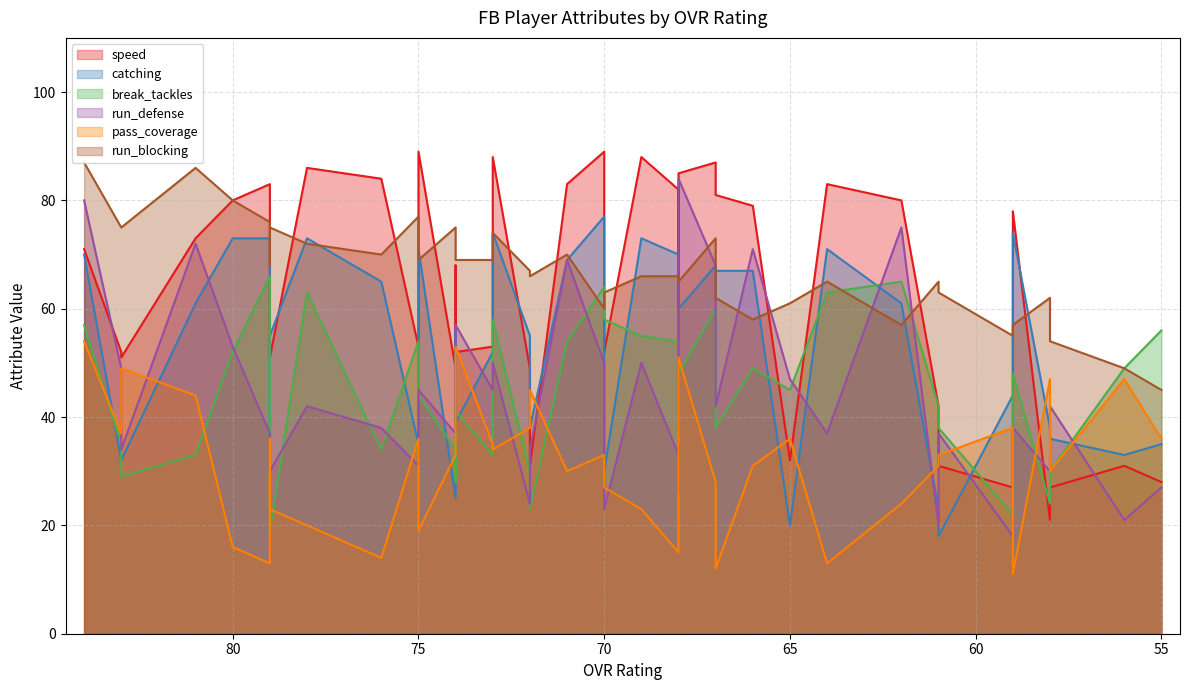

Reading left to right, transcribe all the data shown in this chart.

speed: 71	51	52	73	80	83	51	52	86	84	89	53	52	68	49	88	53	31	49	83	52	89	88	47	85	82	81	87	79	32	83	80	42	31	27	78	21	27	31	28
catching: 70	32	32	61	73	73	55	30	73	65	71	35	39	56	25	74	52	38	55	69	30	77	73	26	60	70	67	68	67	20	71	61	23	18	44	74	38	36	33	35
break_tackles: 57	29	35	33	52	66	19	56	63	34	44	54	41	28	34	58	33	23	30	54	58	64	55	35	48	54	38	60	49	45	63	65	42	38	22	48	24	30	49	56
run_defense: 80	34	49	72	53	37	30	34	42	38	45	31	57	49	37	50	45	34	24	69	23	50	50	26	84	33	42	68	71	47	37	75	20	37	18	38	30	42	21	27
pass_coverage: 54	49	37	44	16	13	23	36	20	14	19	36	53	33	33	34	35	45	38	30	27	33	23	22	51	15	12	28	31	36	13	24	31	33	38	11	47	30	47	36
run_blocking: 87	75	75	86	80	76	75	68	72	70	69	77	69	70	75	74	69	66	67	70	63	60	66	66	65	66	62	73	58	61	65	57	65	63	55	57	62	54	49	45